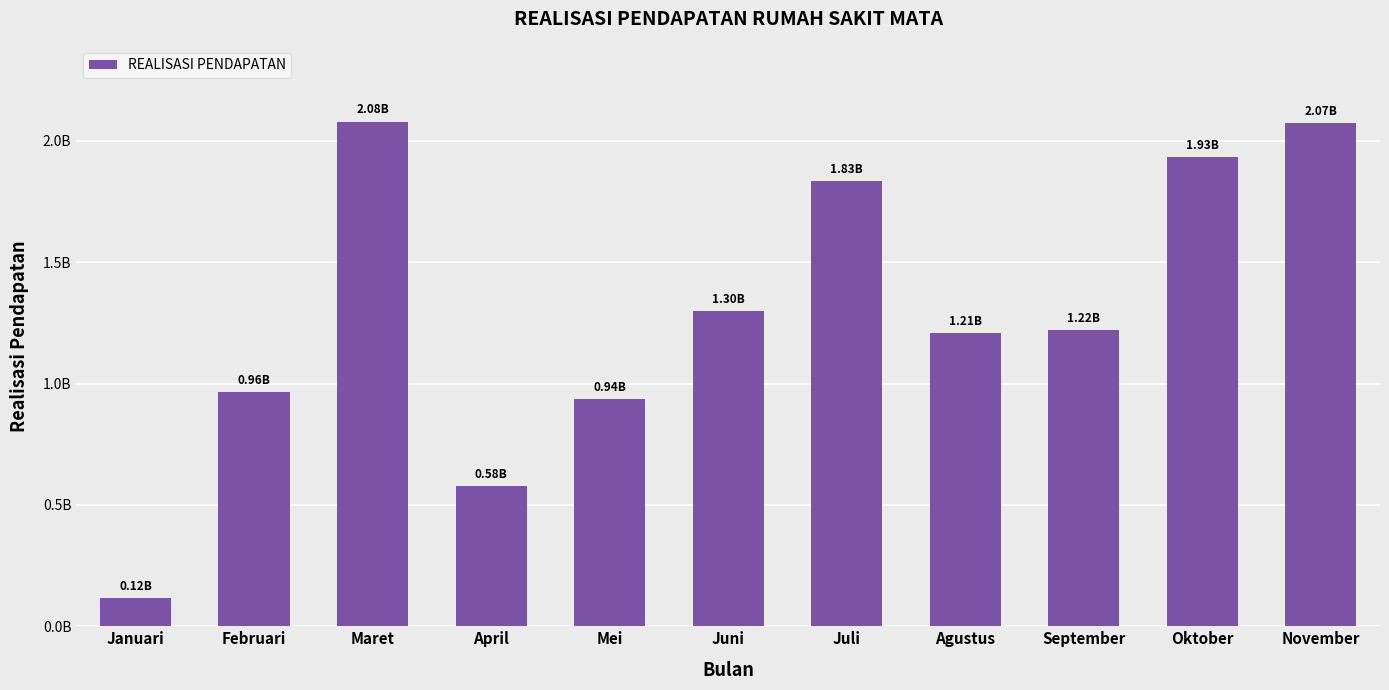

What is the label of the 5th bar from the right?

Juli